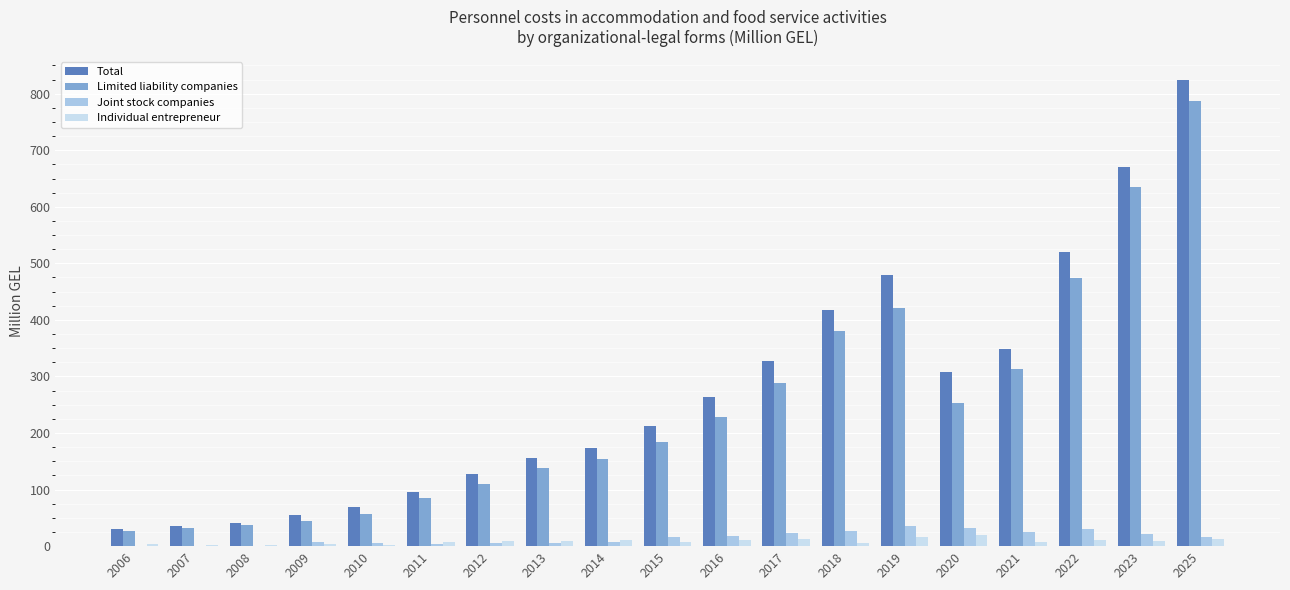

Count the number of data series in this chart.

4